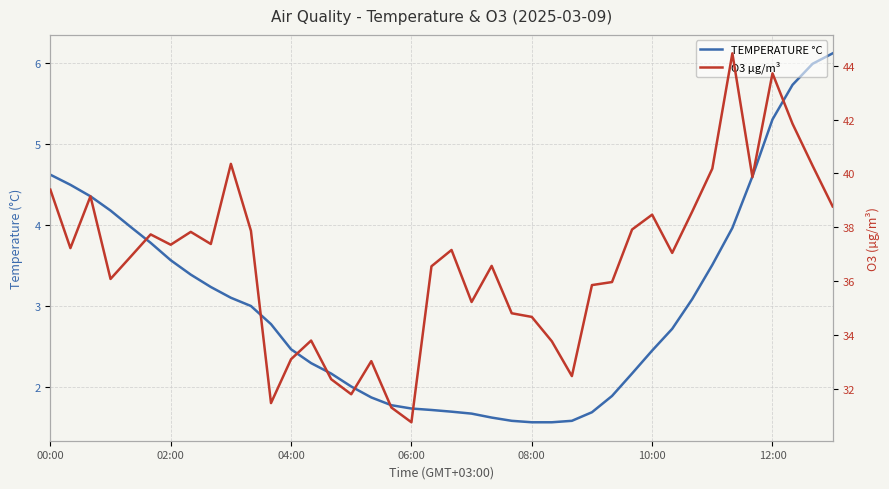

True or false: O3 µg/m³ and TEMPERATURE °C intersect in this chart.

False